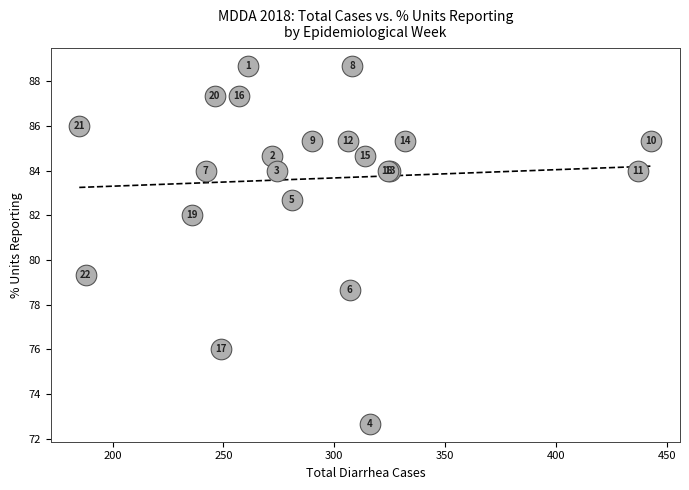

What Y value in the scatter plot is closest to 80?

79.3